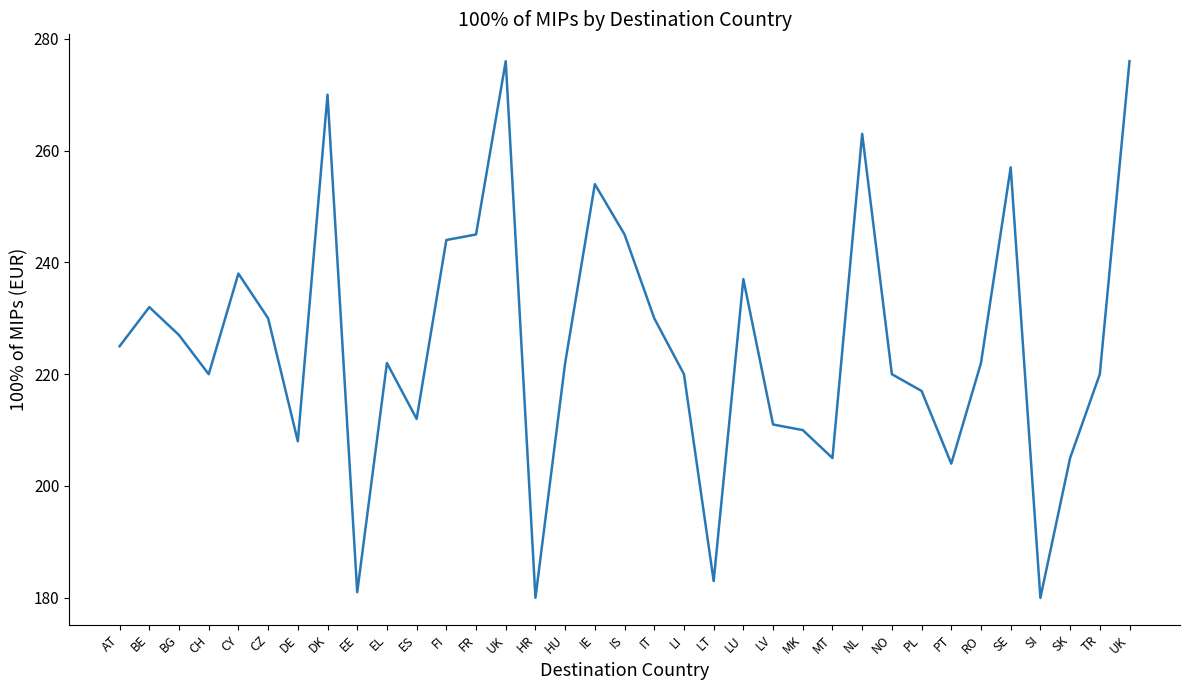

What is the sum of the values at PT and TR?

424